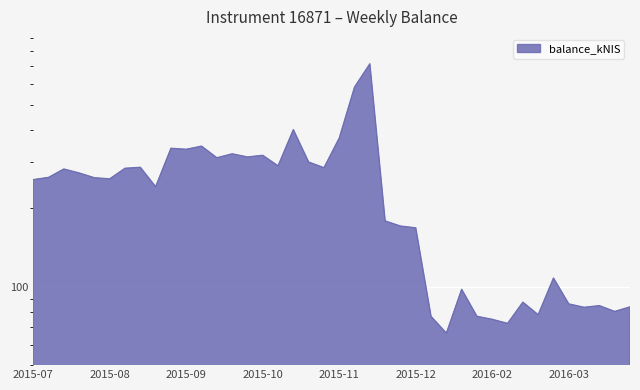

What is the label of the 14th point from the left?

2015-10-08